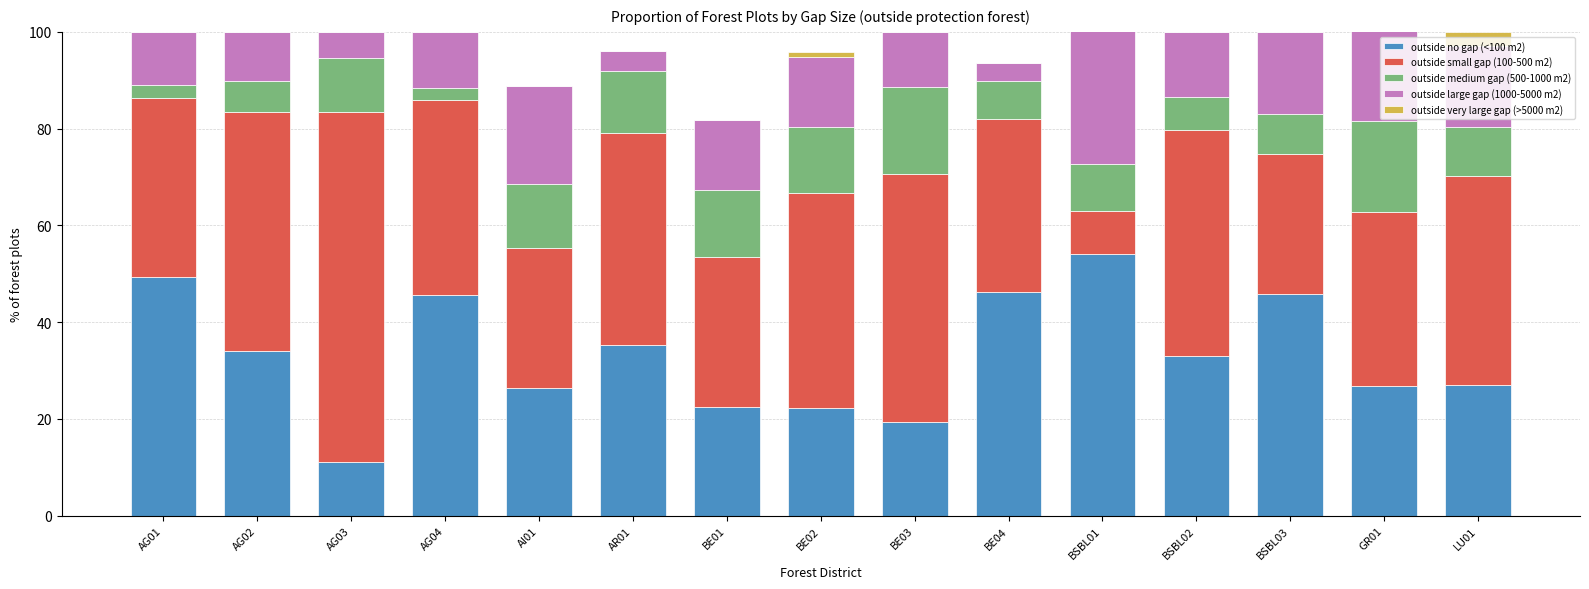

What is the highest value of the outside no gap (<100 m2) series?

54.0